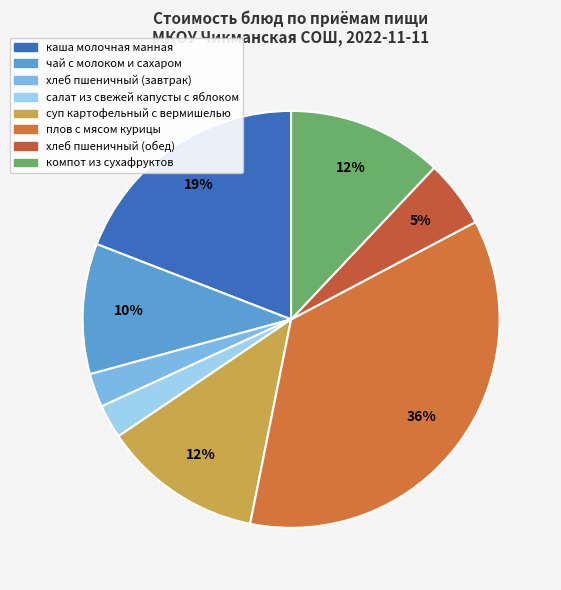

To the nearest percent, what is the difference between the суп картофельный с вермишелью and хлеб пшеничный (обед) slice percentages?

7%